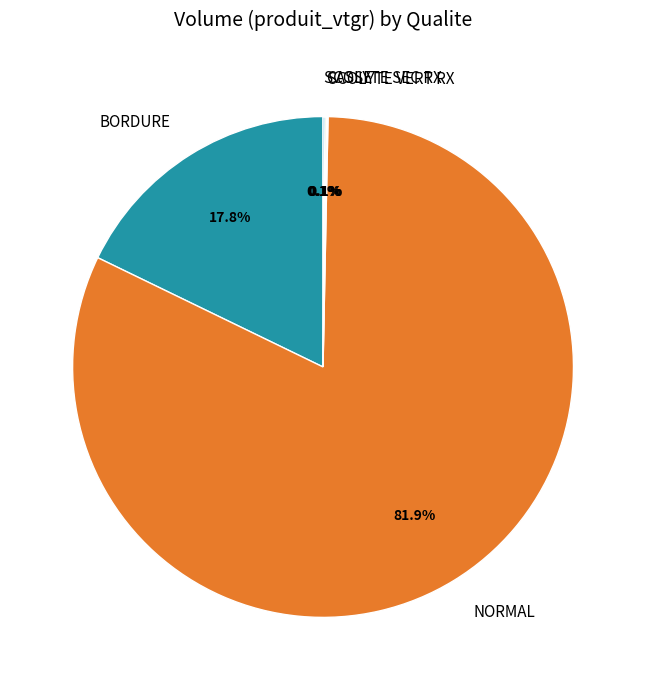

Between NORMAL and BORDURE, which is larger?

NORMAL